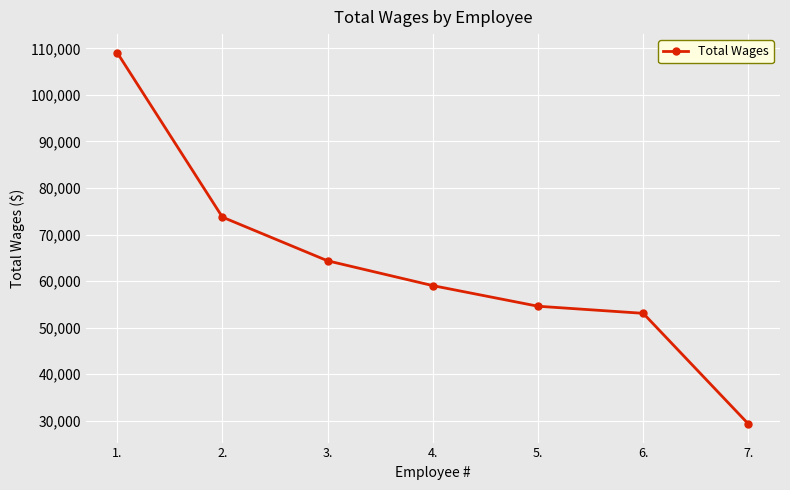

True or false: the data has more than 1 interior local peaks.

False